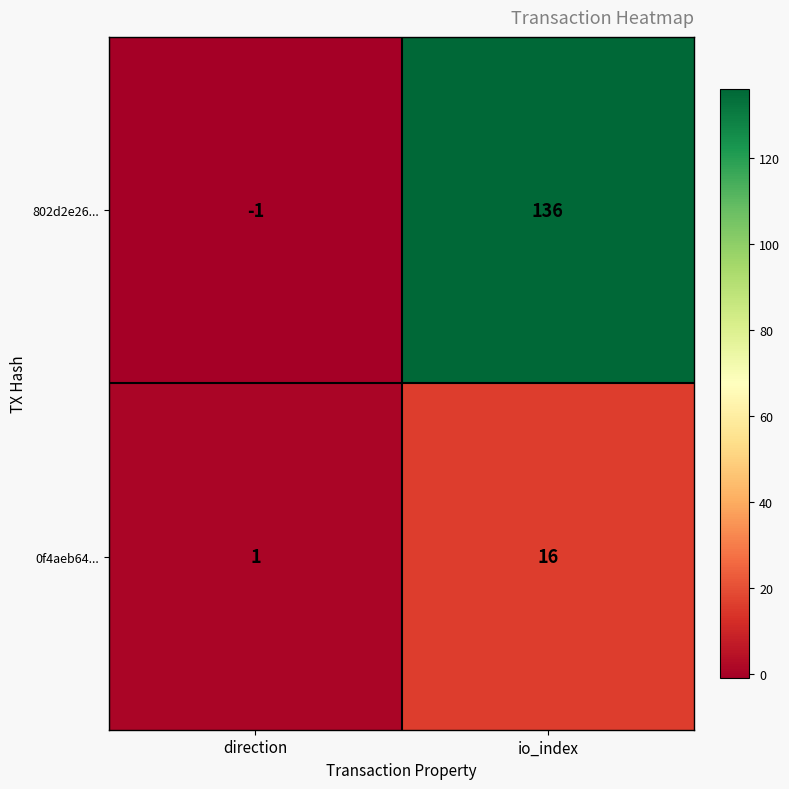

What is the difference between the 0f4aeb64... values at direction and io_index?

15